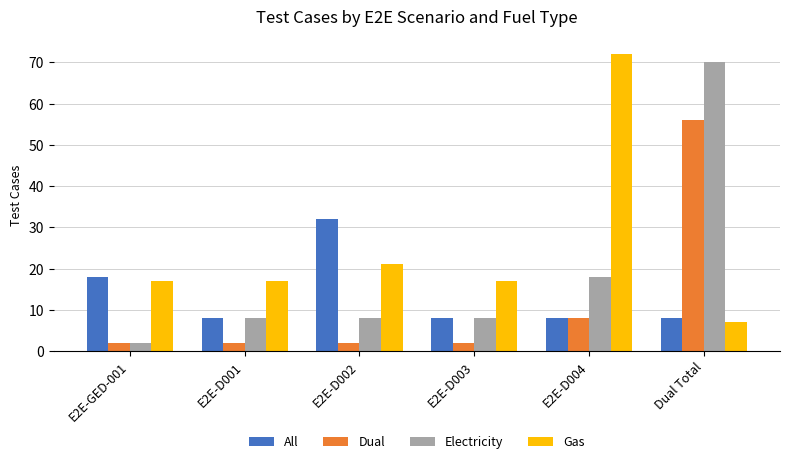

What position from the left is E2E-D003?

4